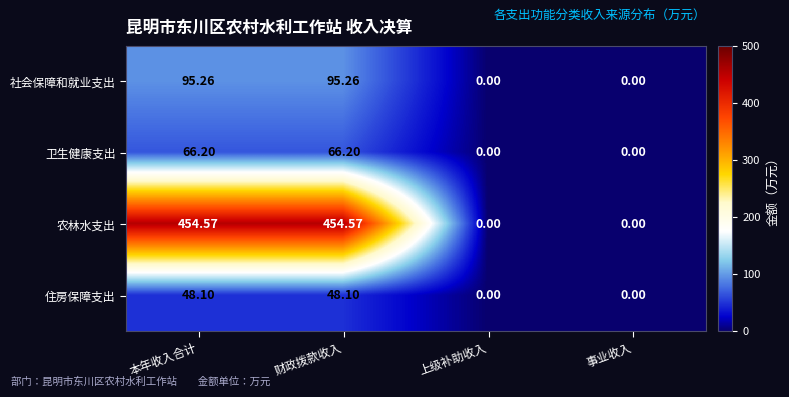

What is the total value across all series at 本年收入合计?

664.1